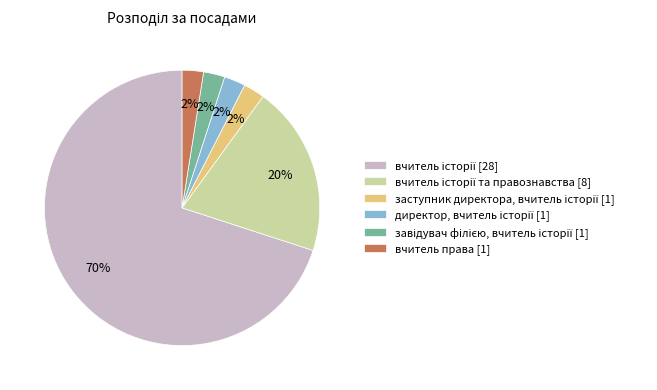

How many slices are in this pie chart?

6